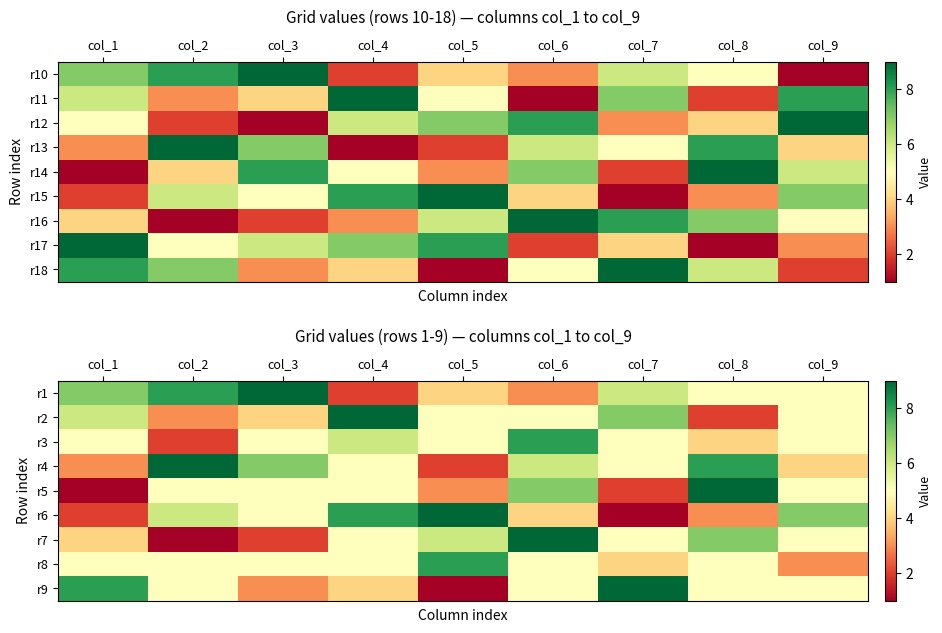

At which category is the sum across all series the highest?

col_6